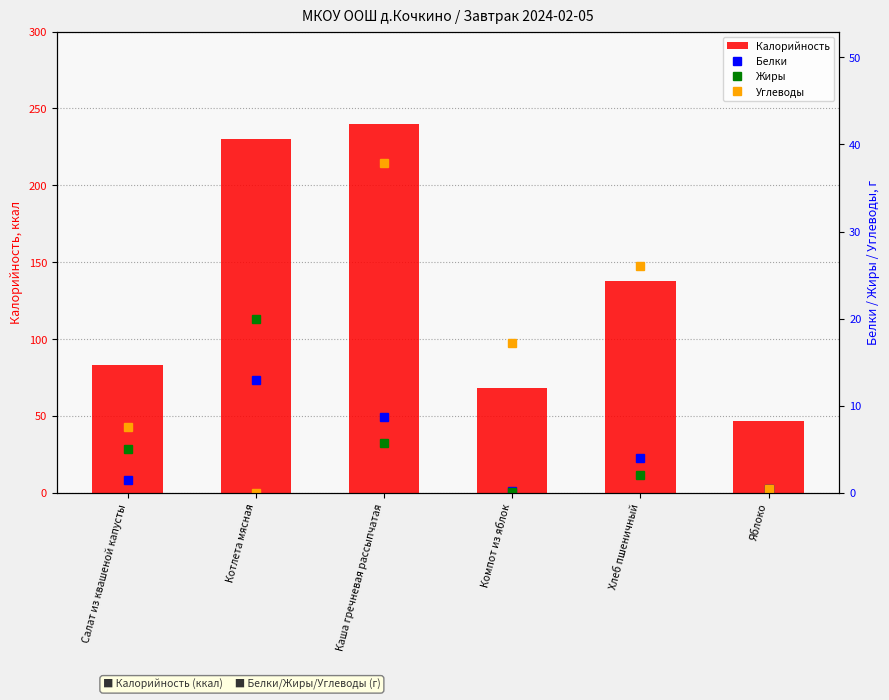

What is the sum of all Белки values?

27.8